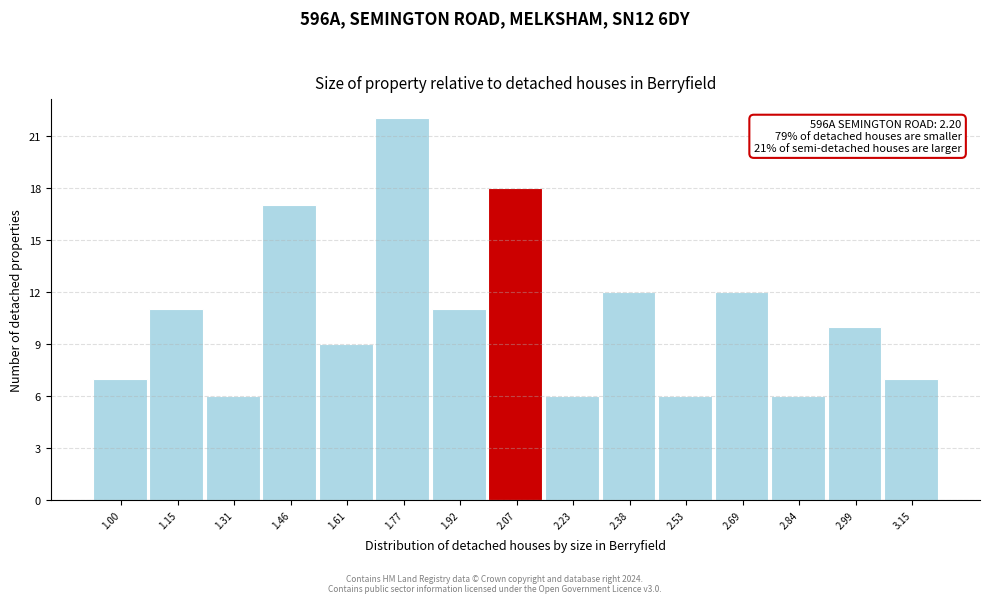

Reading left to right, transcribe all the data shown in this chart.

1.00=7	1.15=11	1.31=6	1.46=17	1.61=9	1.77=22	1.92=11	2.07=18	2.23=6	2.38=12	2.53=6	2.69=12	2.84=6	2.99=10	3.15=7